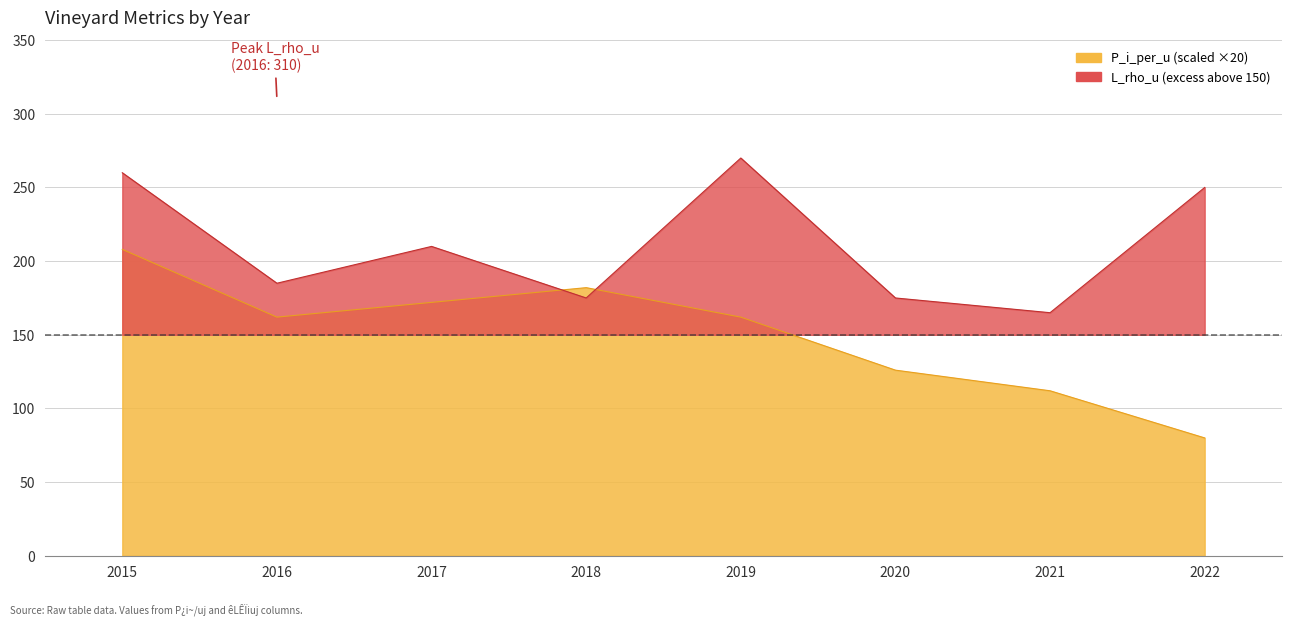

At how many categories does at least one series exceed 242?

3